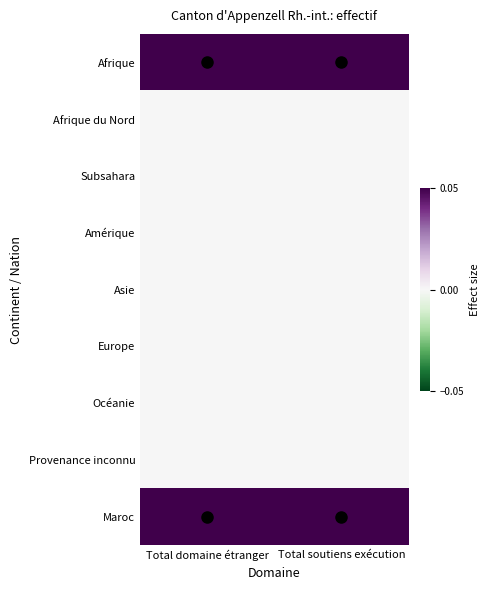

What is the total value across all series at Total domaine étranger?

0.1